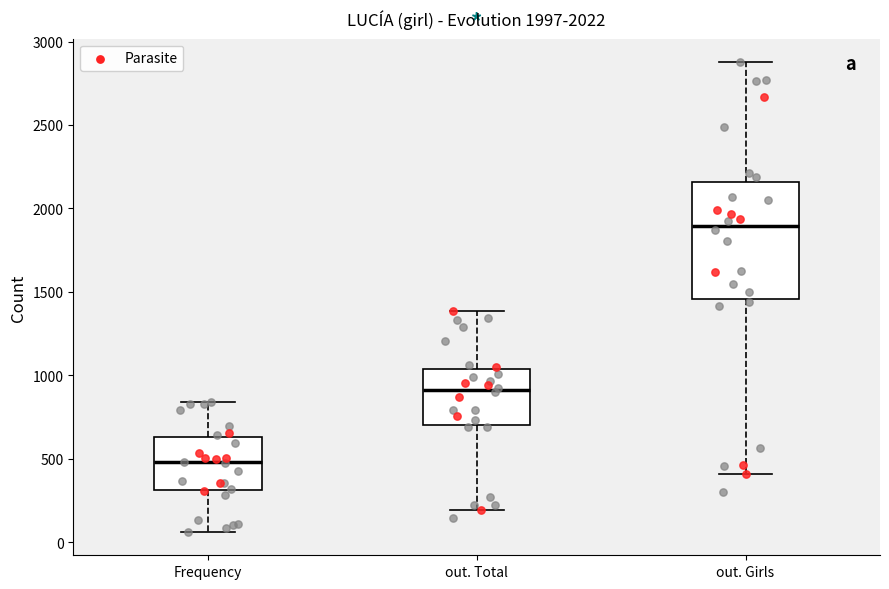

Which box is the tallest, from its lower edge to its upper edge?

out. Girls